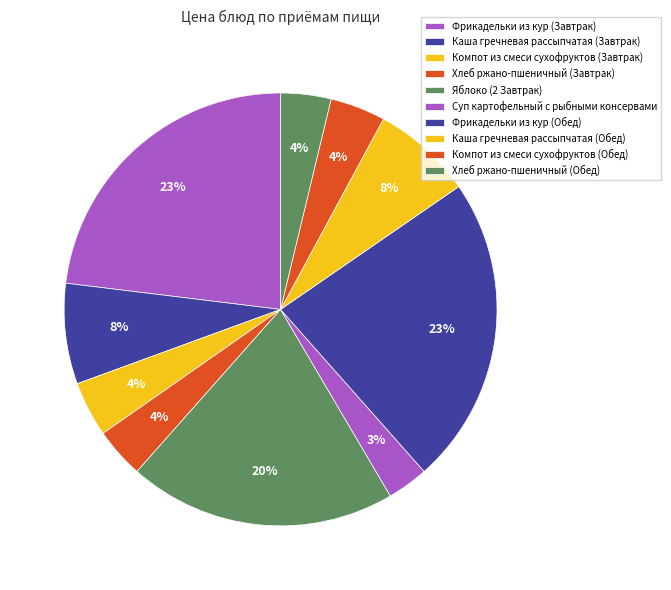

What is the ratio of the value at Компот из смеси сухофруктов (Завтрак) to the value at Яблоко (2 Завтрак)?

0.2